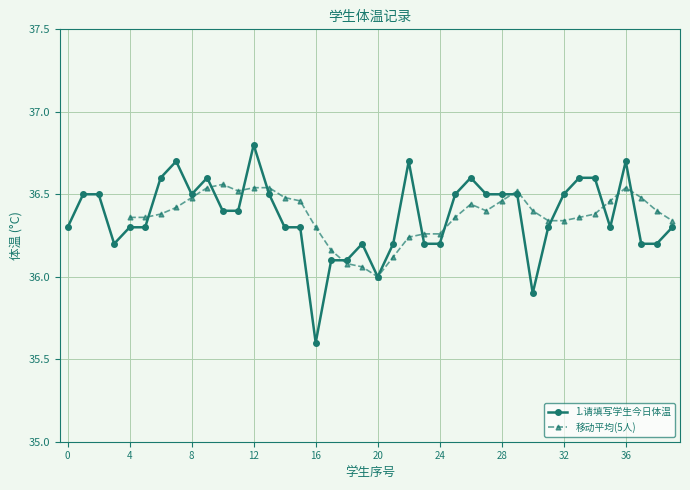

True or false: 1.请填写学生今日体温 has more than 1 points higher than both neighbors.

True